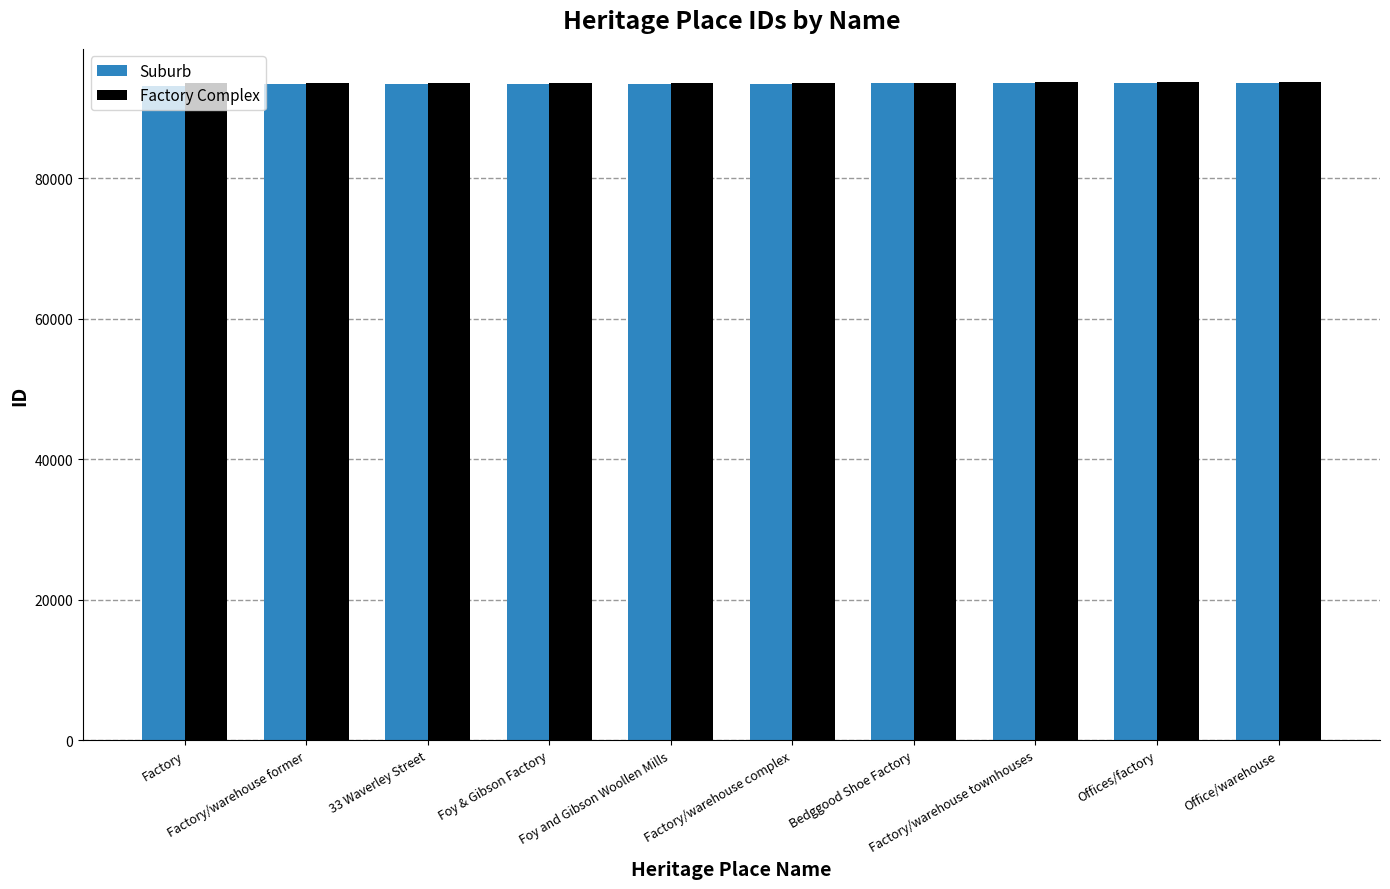

What is the minimum value shown in the chart?

93184